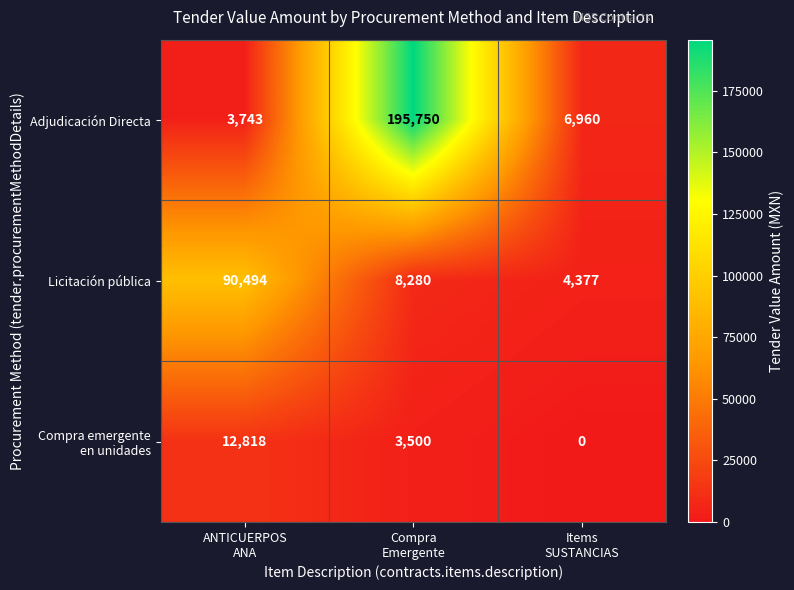

What is the total value across all series at ANTICUERPOS
ANA?

107055